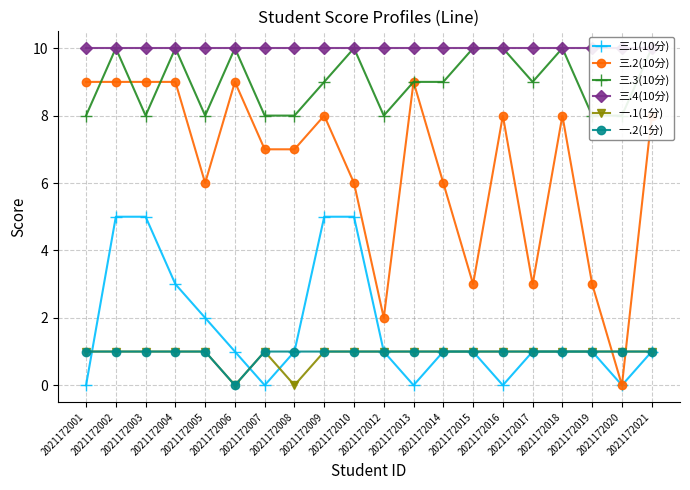

True or false: 三.3(10分) and 一.2(1分) cross at least once.

False